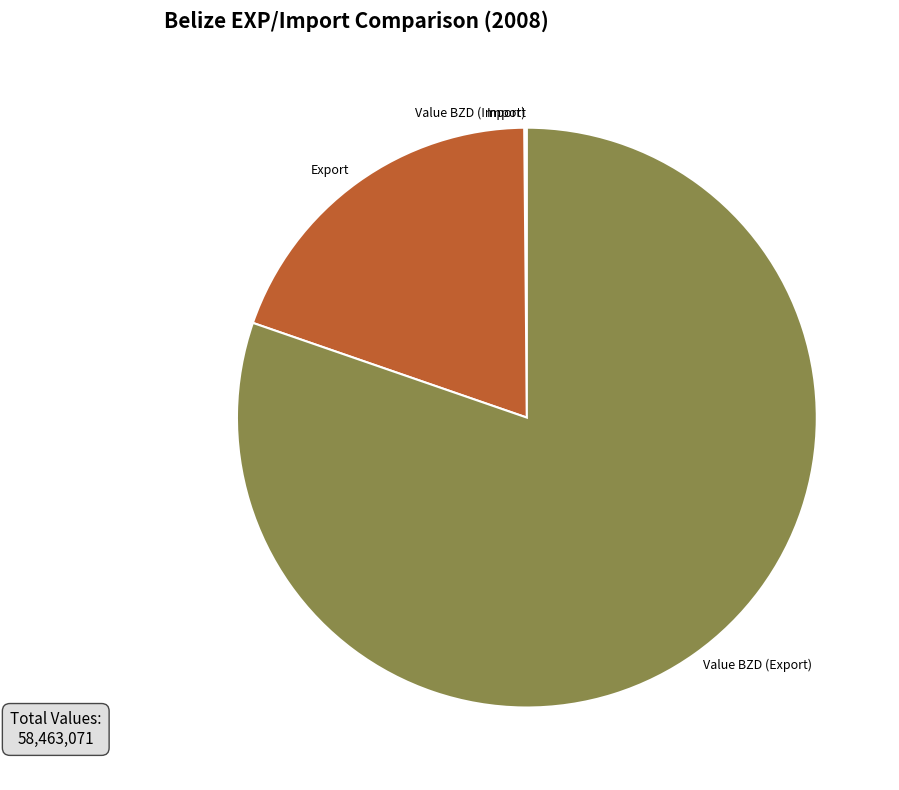

Which slice is the largest?

Value BZD (Export)